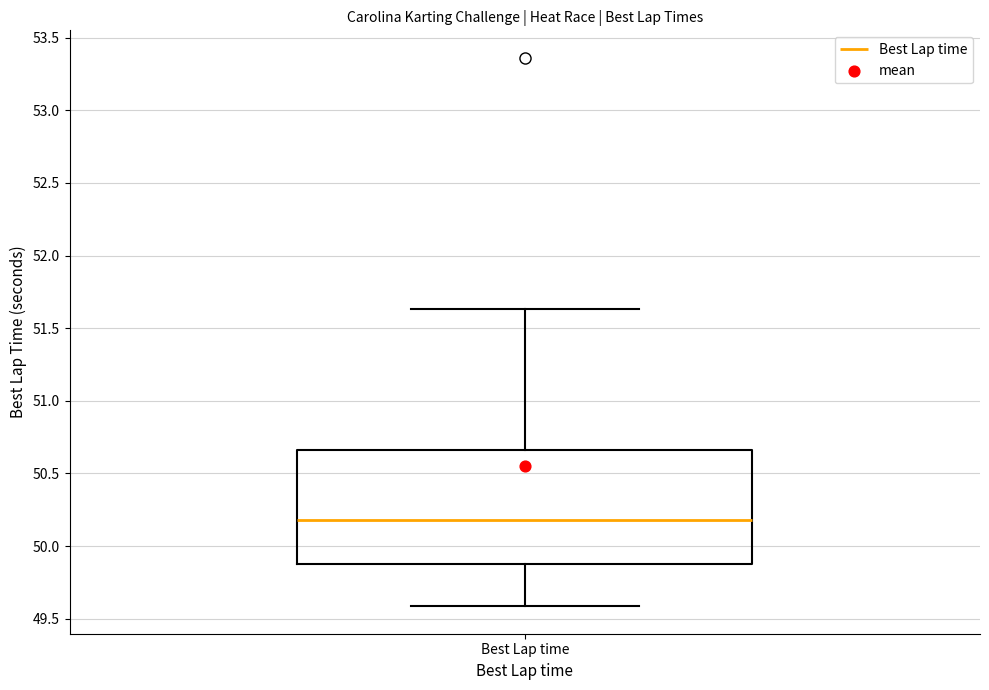

Transcribe this box plot: give where the median line is, the range the box spans, and where the two whiskers end, as read against the y-axis. The values are not printed on the chart, so give them approximately, as read against the axis.

median 50.20, box 49.90 to 50.65, whiskers 49.60 to 51.65